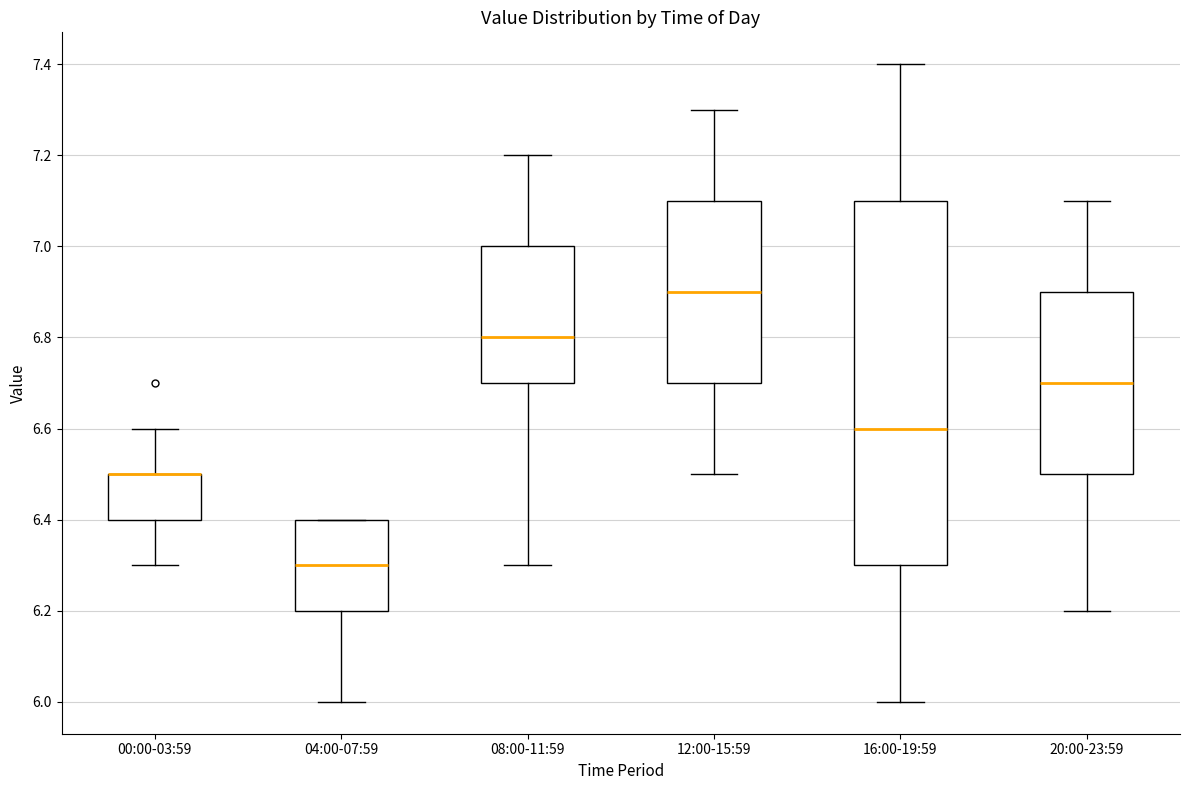

Which box is the tallest, from its lower edge to its upper edge?

16:00-19:59